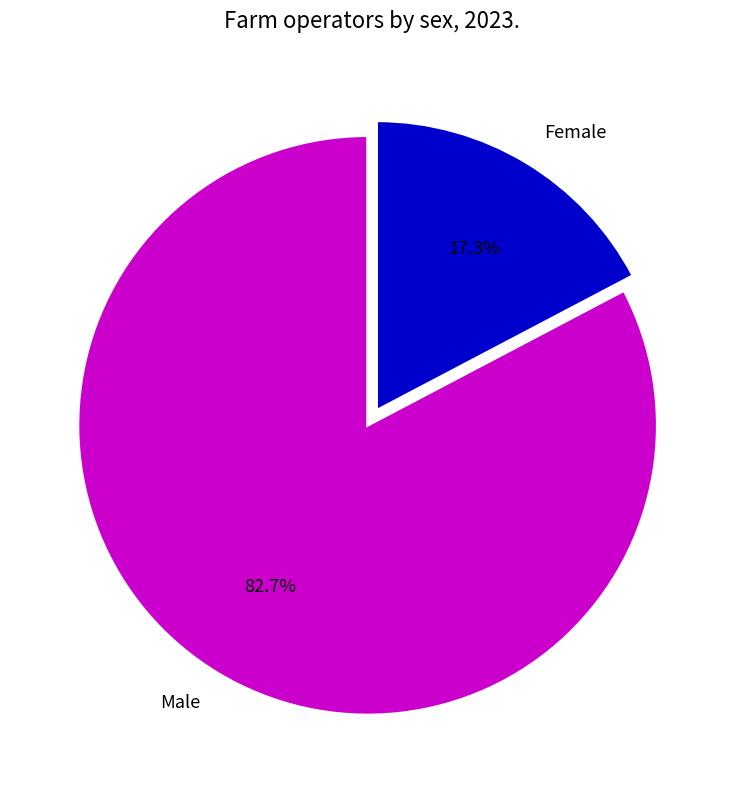

Which category has the biggest portion of the pie?

Male